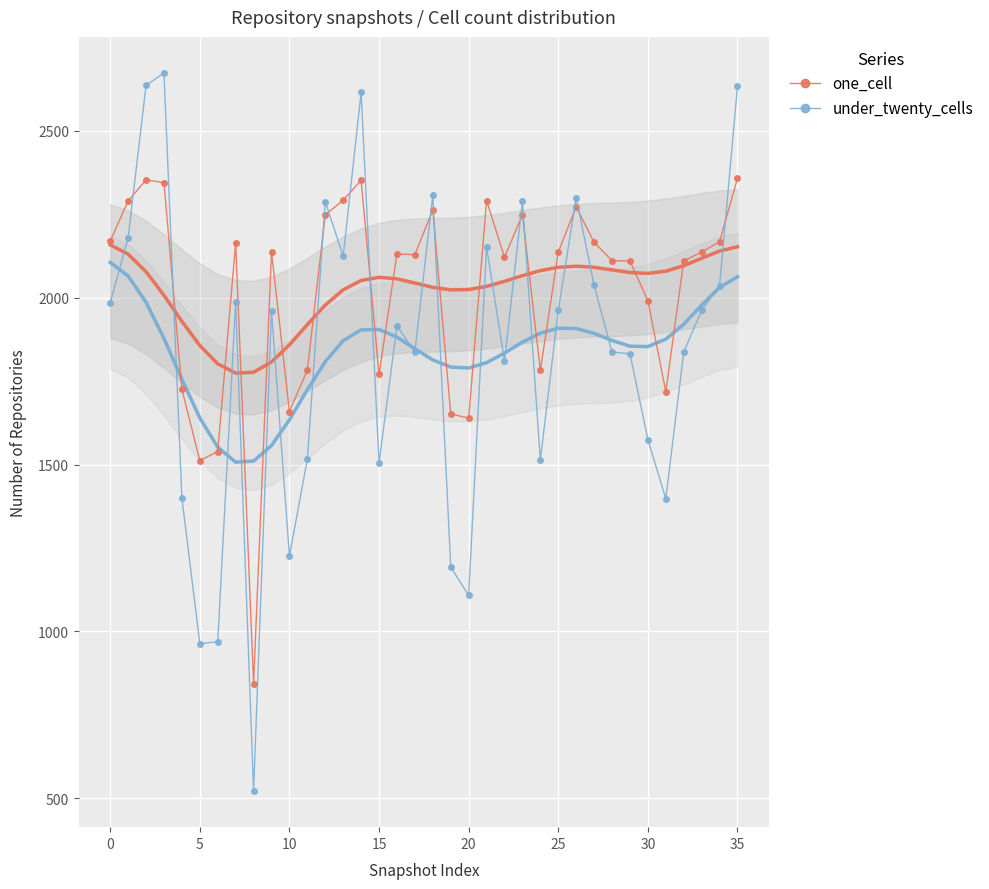

True or false: under_twenty_cells has more than 1 interior local peaks.

True